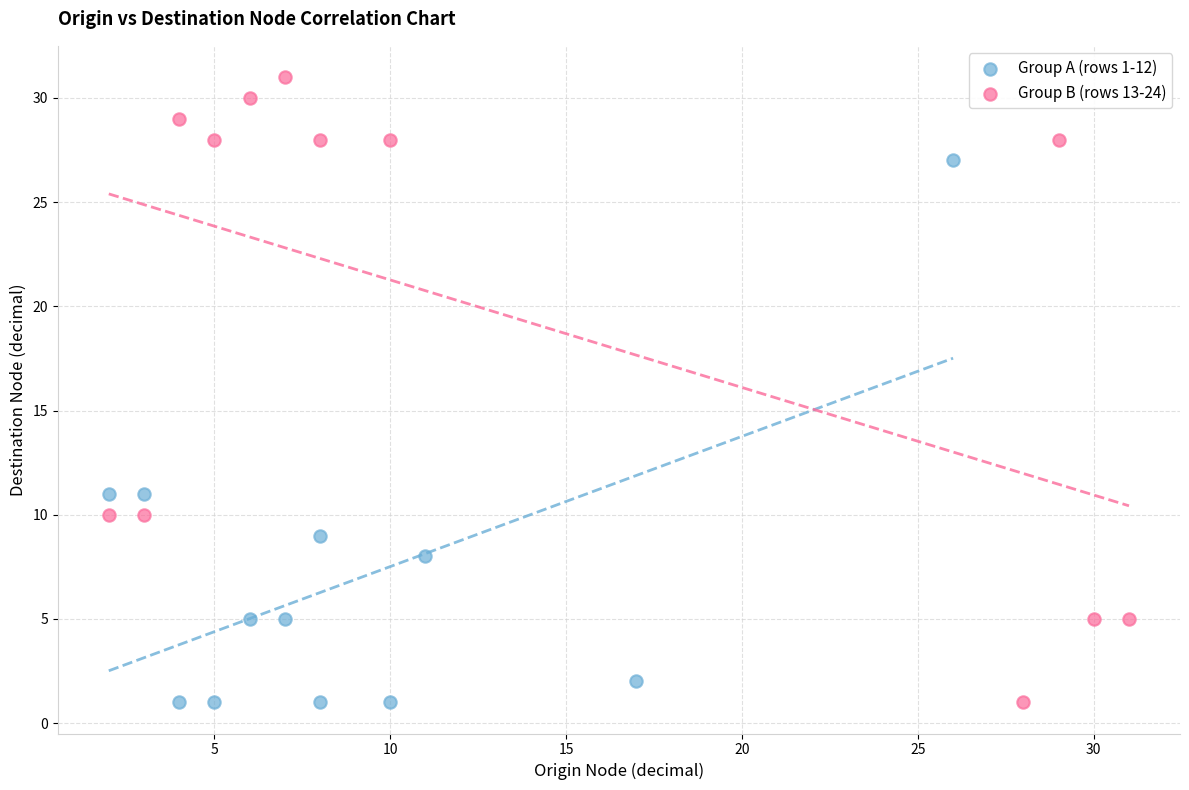

Which series has the largest Y range (max minus min)?

Group B (rows 13-24)